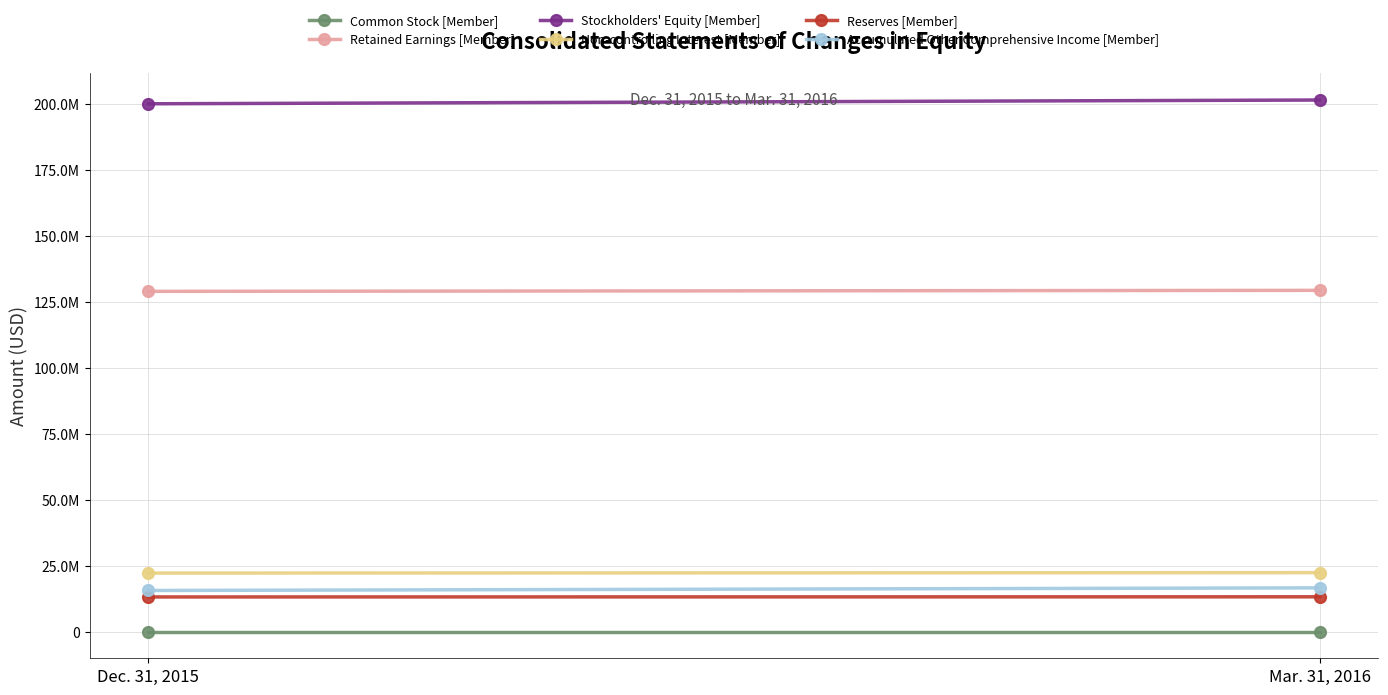

What is the average value of the Retained Earnings [Member] series?

129244102